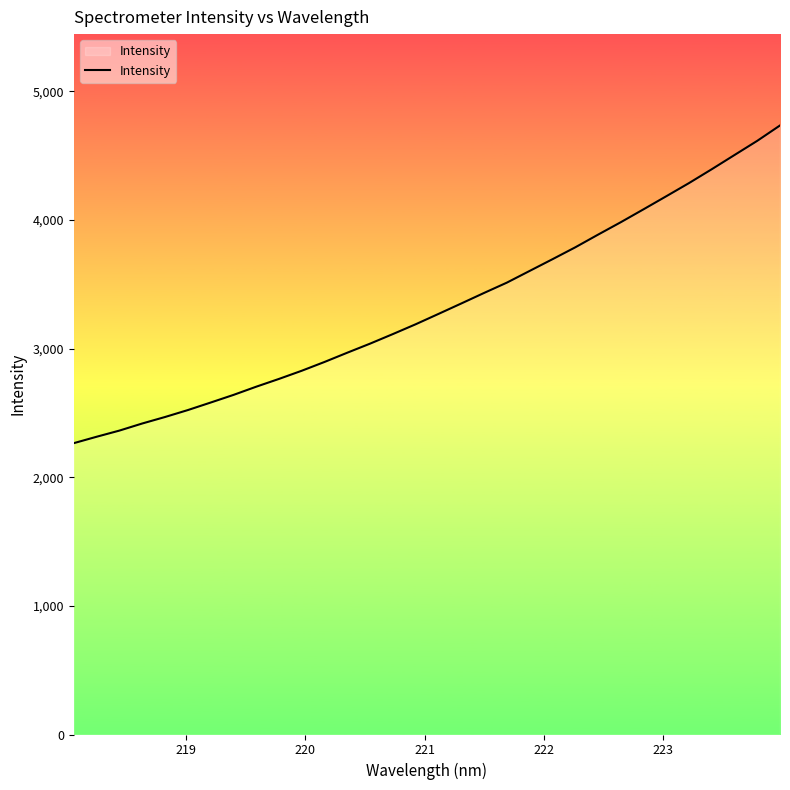

What is the difference between the maximum and minimum values?

2469.7